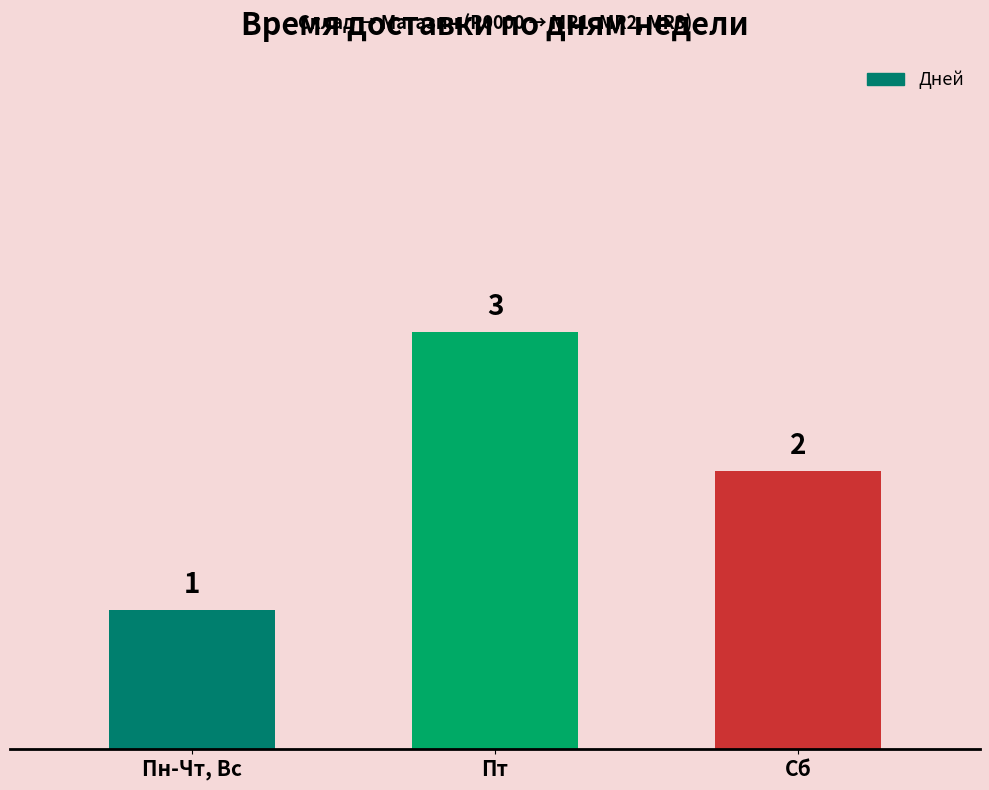

What position from the left is Пт?

2